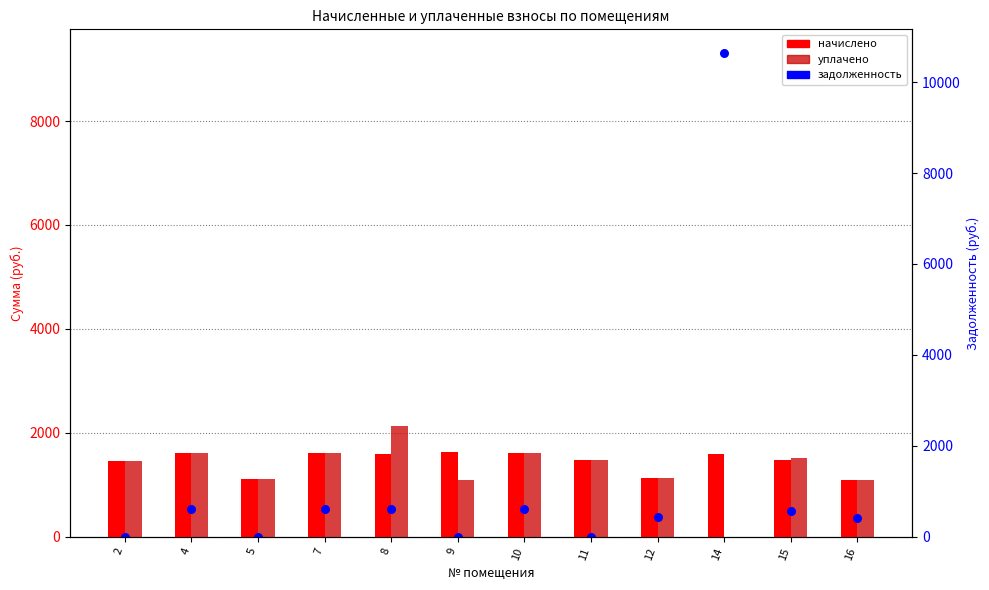

Which series has the widest spread of Y values?

задолженность